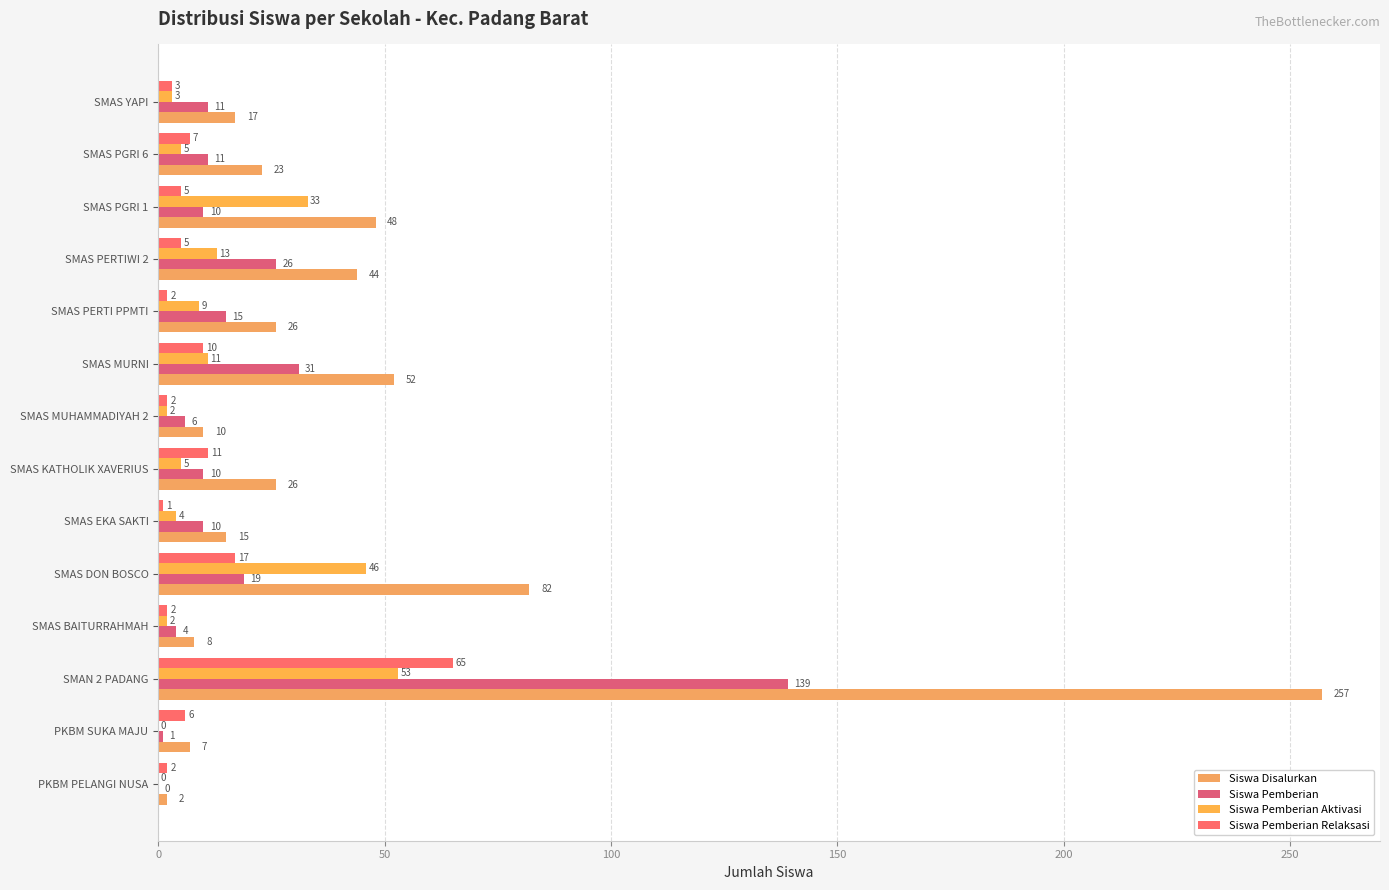

Reading left to right, list all the values displayed in this chart.

Siswa Disalurkan: 2	7	257	8	82	15	26	10	52	26	44	48	23	17
Siswa Pemberian: 0	1	139	4	19	10	10	6	31	15	26	10	11	11
Siswa Pemberian Aktivasi: 0	0	53	2	46	4	5	2	11	9	13	33	5	3
Siswa Pemberian Relaksasi: 2	6	65	2	17	1	11	2	10	2	5	5	7	3